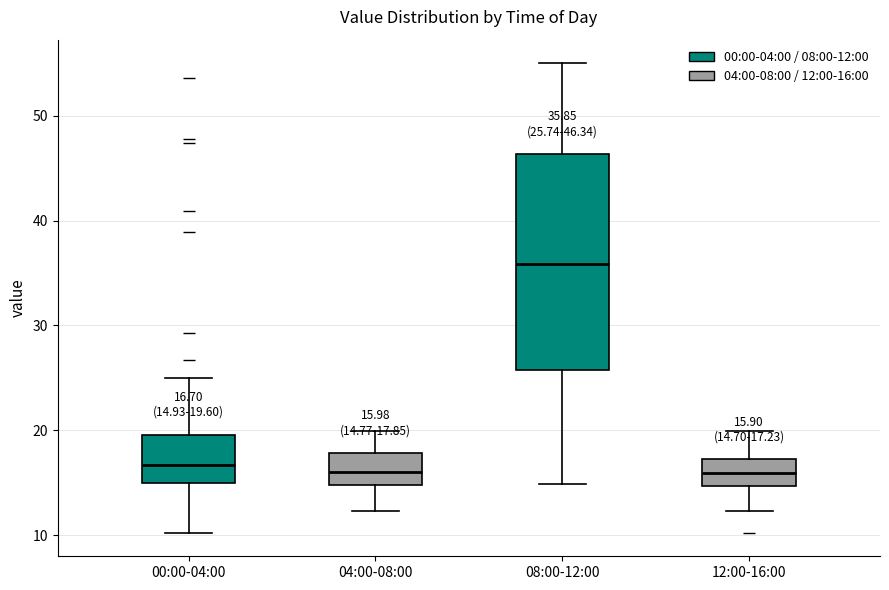

Comparing the boxes themselves (not the whiskers), which one is the tallest?

08:00-12:00